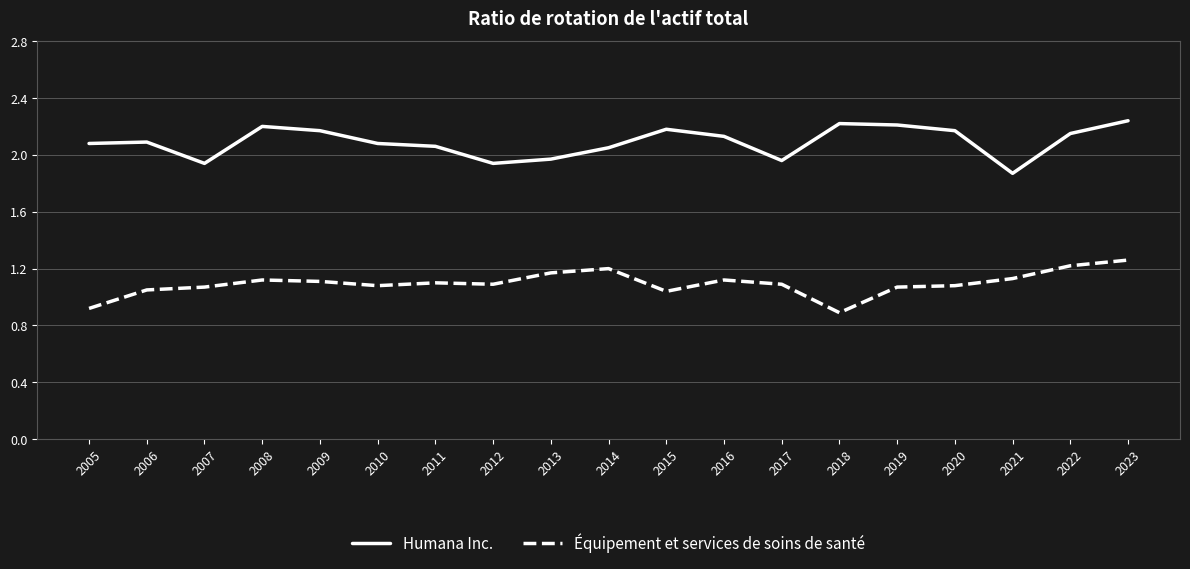

What is the lowest value of the Équipement et services de soins de santé series?

0.9